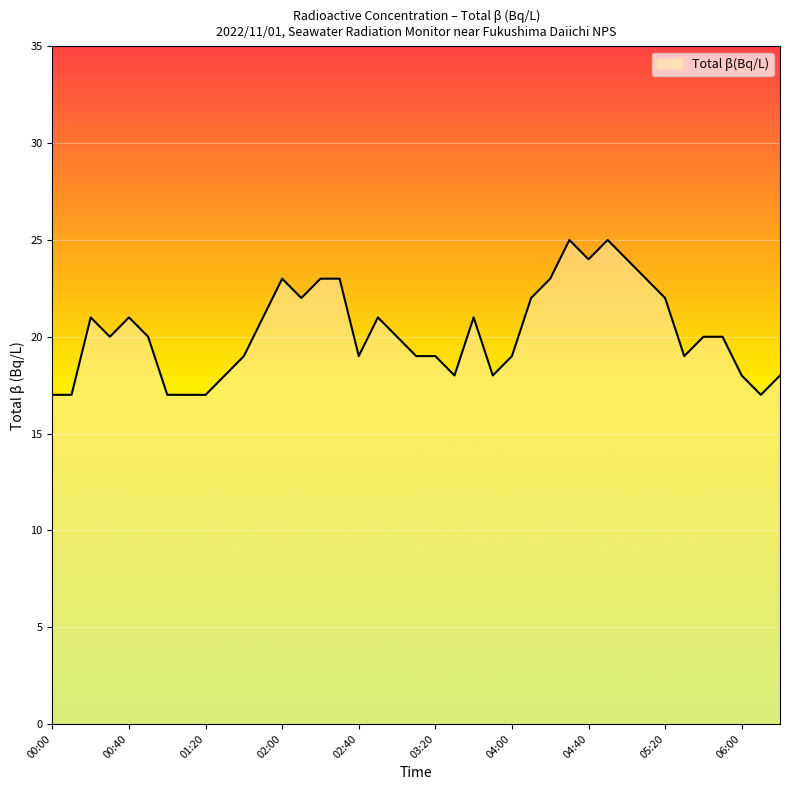

What is the difference between the maximum and minimum values?

8